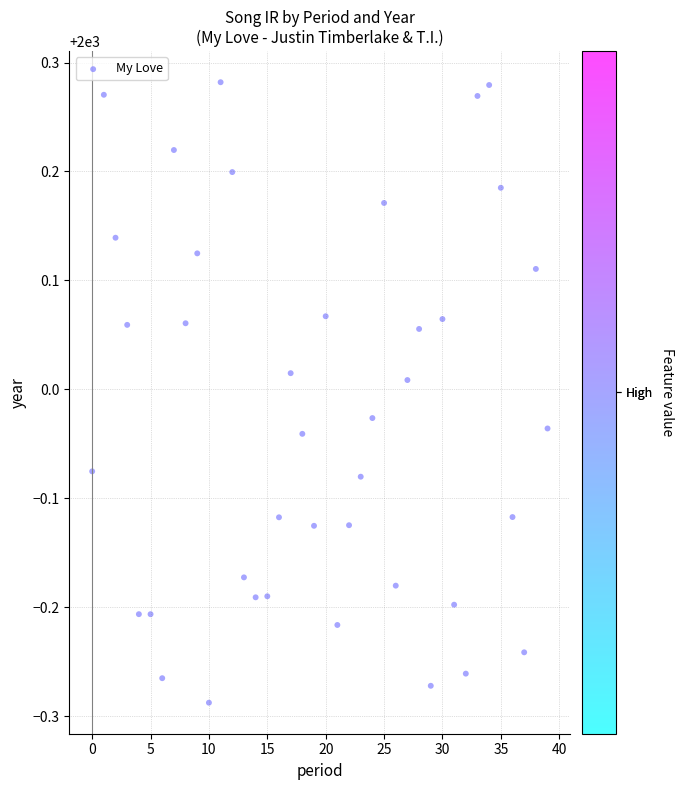

What is the range of Y values (max minus min)?

0.6